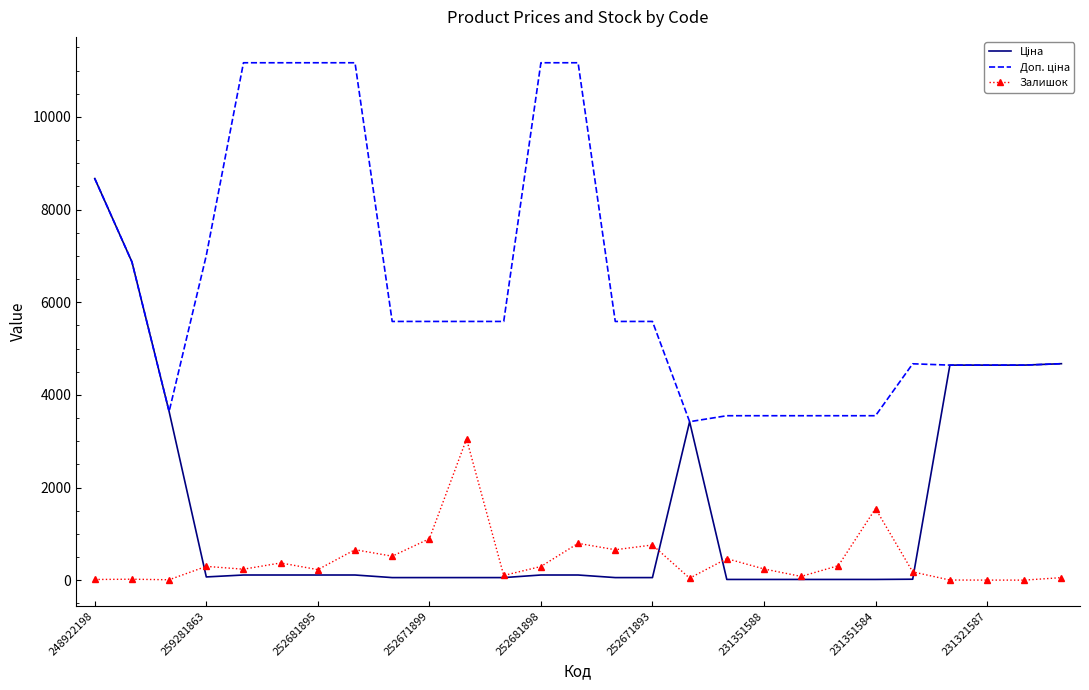

In Залишок, how many points are higher than both neighbors (excluding endpoints)?

9